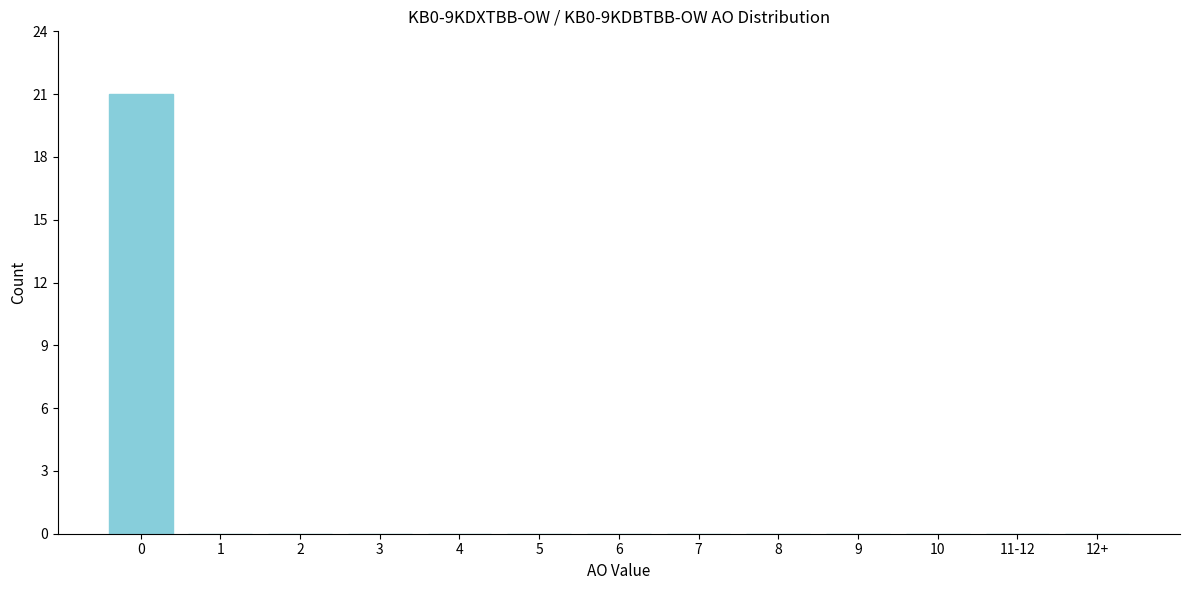

Reading left to right, what are all the values shown in this chart?

0=21	1=0	2=0	3=0	4=0	5=0	6=0	7=0	8=0	9=0	10=0	11-12=0	12+=0